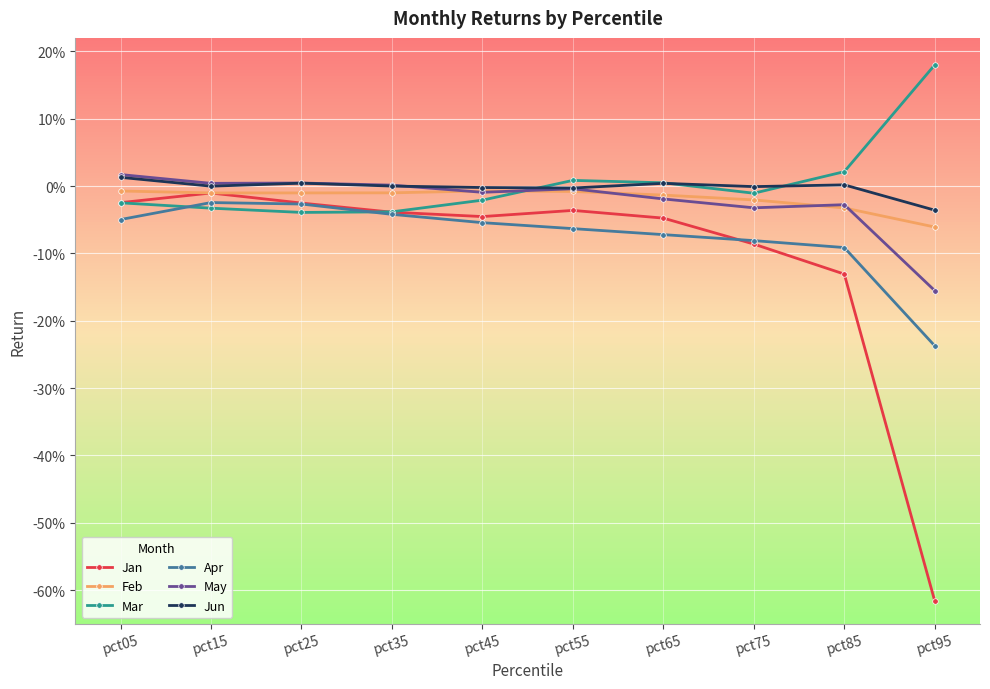

Reading right to left, what are all the values shown in this chart?

Jan: pct95=-0.6	pct85=-0.1	pct75=-0.1	pct65=-0.0	pct55=-0.0	pct45=-0.0	pct35=-0.0	pct25=-0.0	pct15=-0.0	pct05=-0.0
Feb: pct95=-0.1	pct85=-0.0	pct75=-0.0	pct65=-0.0	pct55=-0.0	pct45=-0.0	pct35=-0.0	pct25=-0.0	pct15=-0.0	pct05=-0.0
Mar: pct95=0.2	pct85=0.0	pct75=-0.0	pct65=0.0	pct55=0.0	pct45=-0.0	pct35=-0.0	pct25=-0.0	pct15=-0.0	pct05=-0.0
Apr: pct95=-0.2	pct85=-0.1	pct75=-0.1	pct65=-0.1	pct55=-0.1	pct45=-0.1	pct35=-0.0	pct25=-0.0	pct15=-0.0	pct05=-0.0
May: pct95=-0.2	pct85=-0.0	pct75=-0.0	pct65=-0.0	pct55=-0.0	pct45=-0.0	pct35=0.0	pct25=0.0	pct15=0.0	pct05=0.0
Jun: pct95=-0.0	pct85=0.0	pct75=-0.0	pct65=0.0	pct55=-0.0	pct45=-0.0	pct35=-0.0	pct25=0.0	pct15=-0.0	pct05=0.0